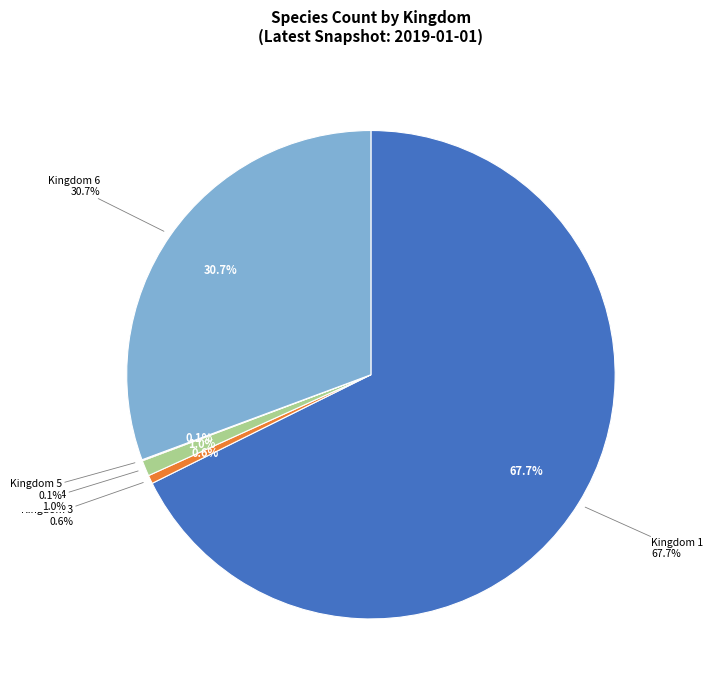

Rank the categories by value from highest to lowest.

1, 6, 4, 3, 5